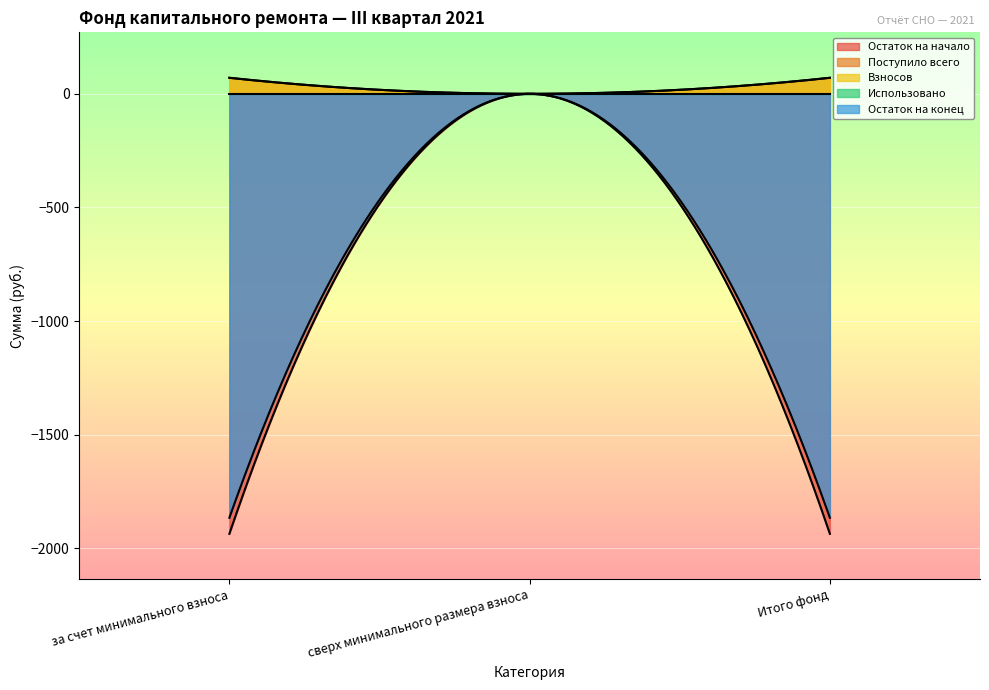

What is the label of the 3rd point from the right?

за счет минимального взноса